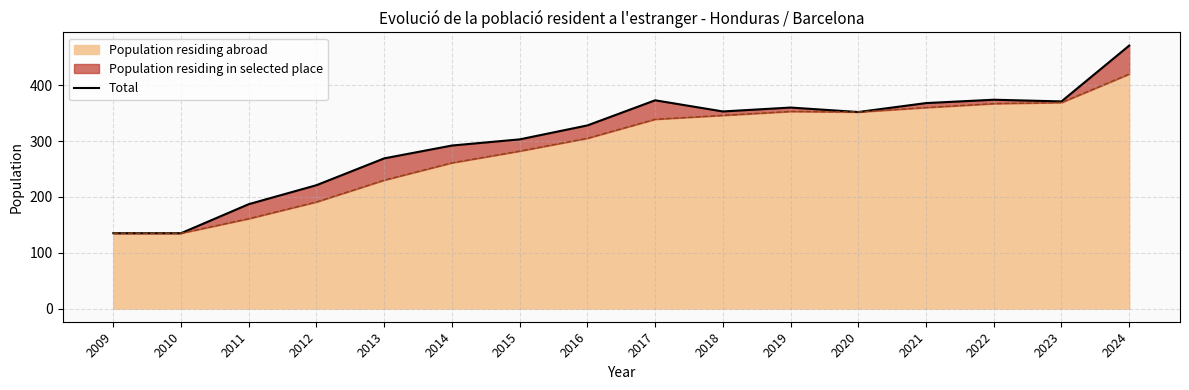

Rank the categories by value from lowest to highest.

2009, 2010, 2011, 2012, 2013, 2014, 2015, 2016, 2020, 2018, 2019, 2021, 2023, 2017, 2022, 2024